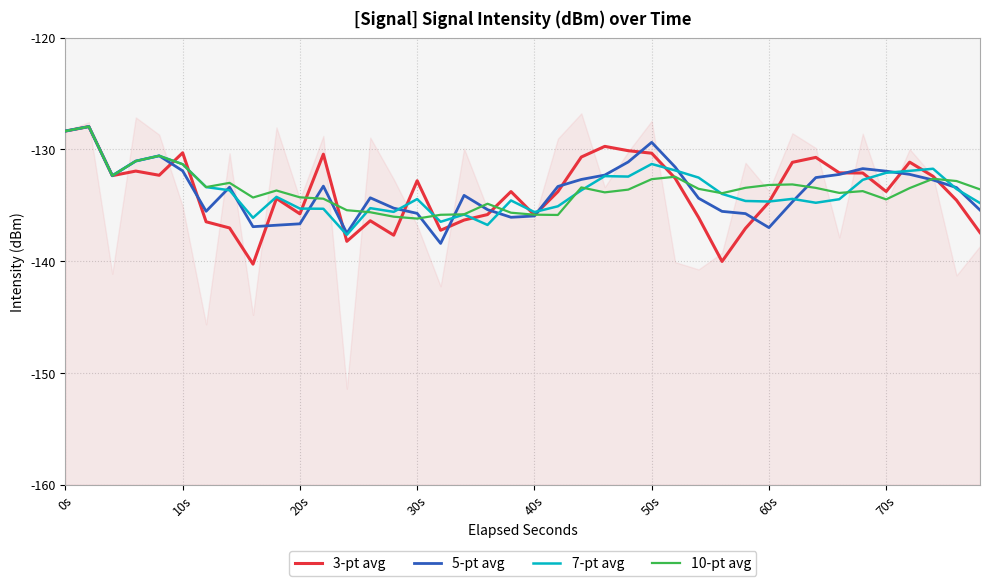

Does the chart display data point markers on the line(s)?

No